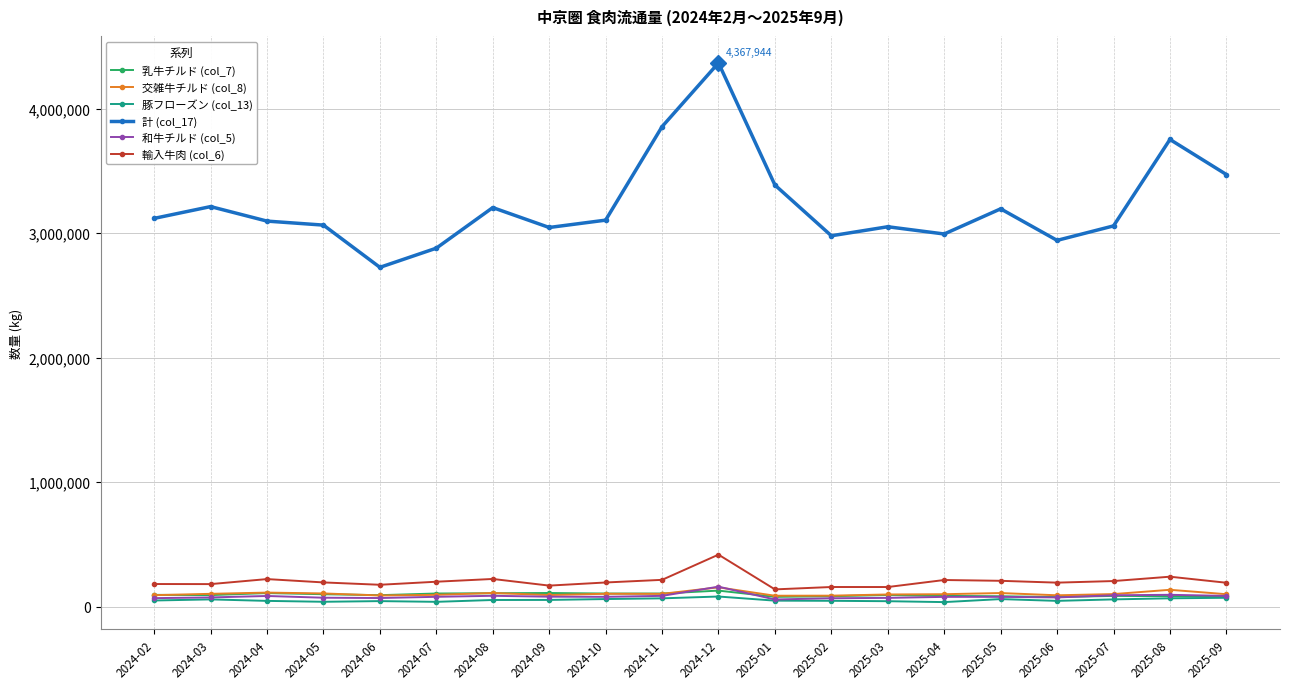

How many categories are shown in the chart?

20